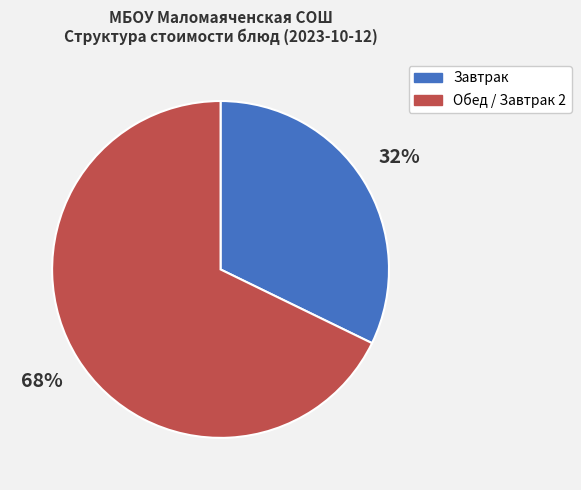

Count the number of slices in the pie.

2